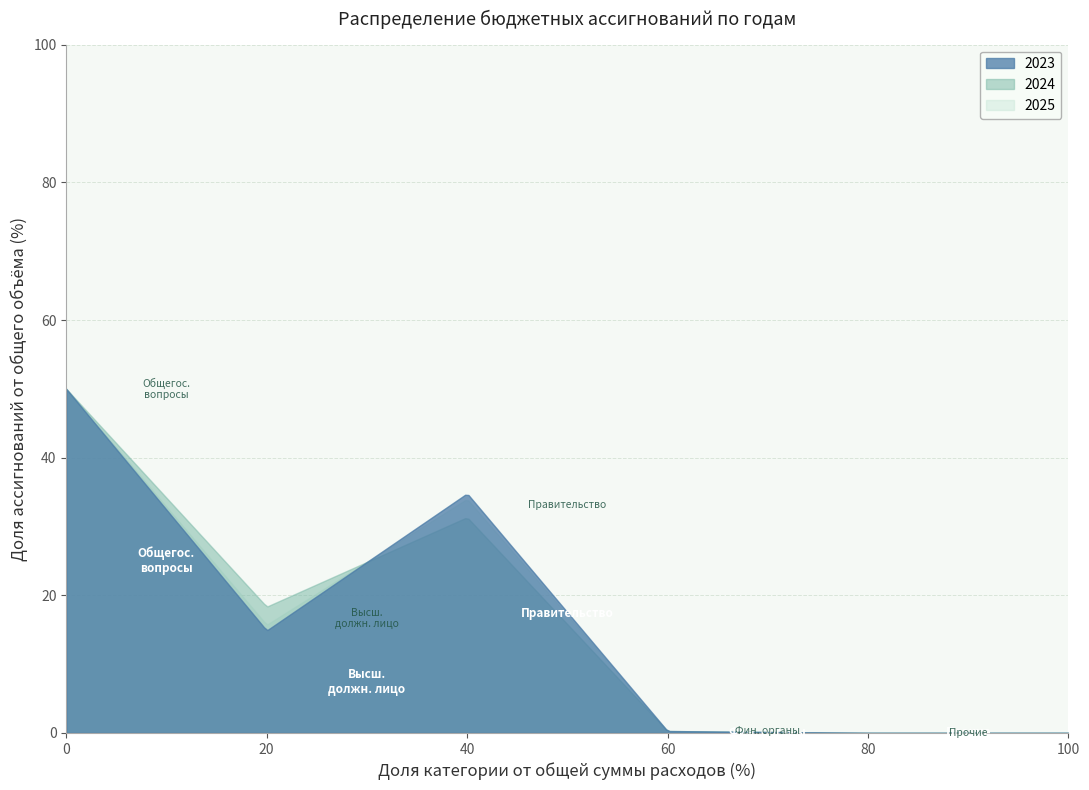

How many series are shown in this chart?

3